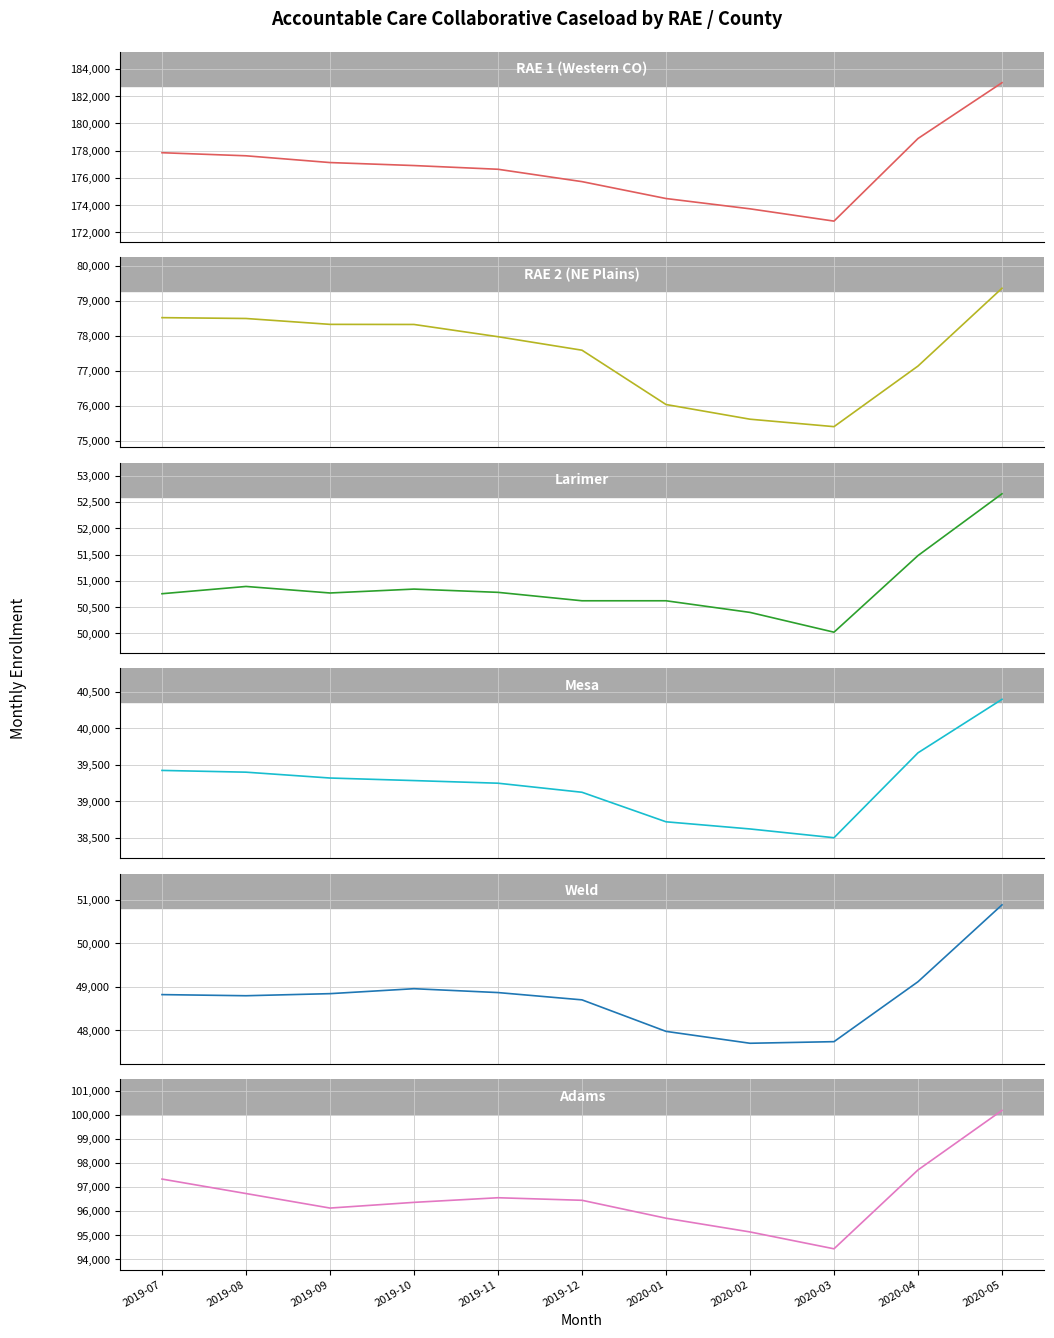

At which category does Weld reach its first local valley?

2019-08